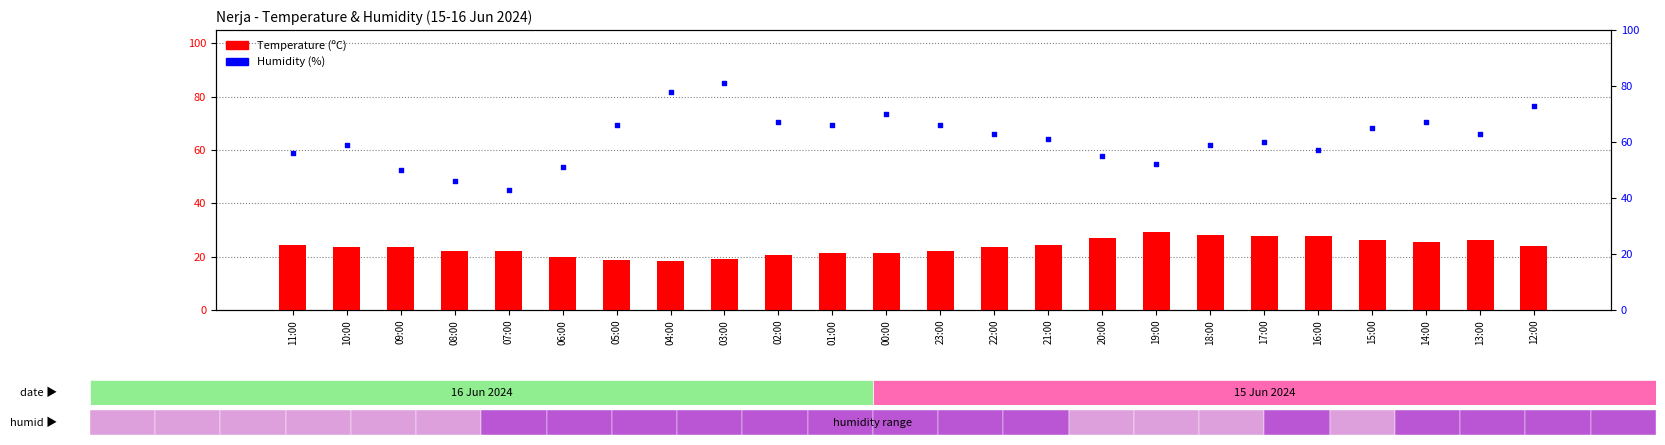

At which category is the sum across all series the highest?

03:00